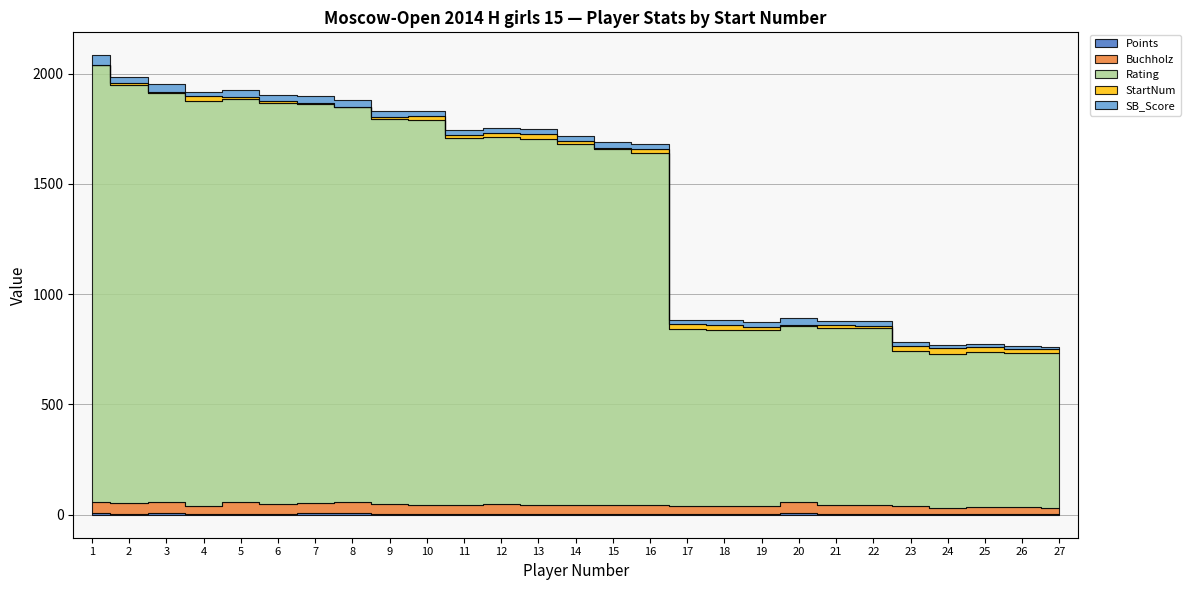

The value of Points at 21 is 4.5. True or false?

True